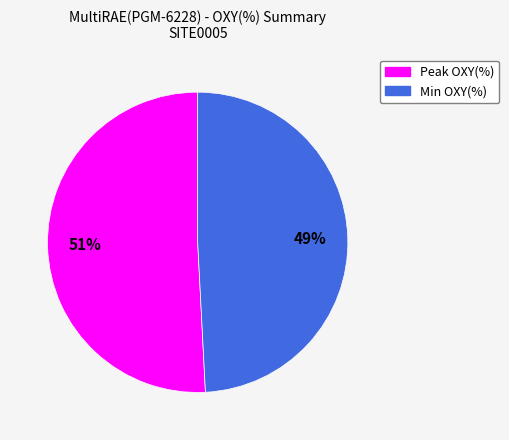

The Min OXY(%) slice represents 61% of the pie. True or false?

False